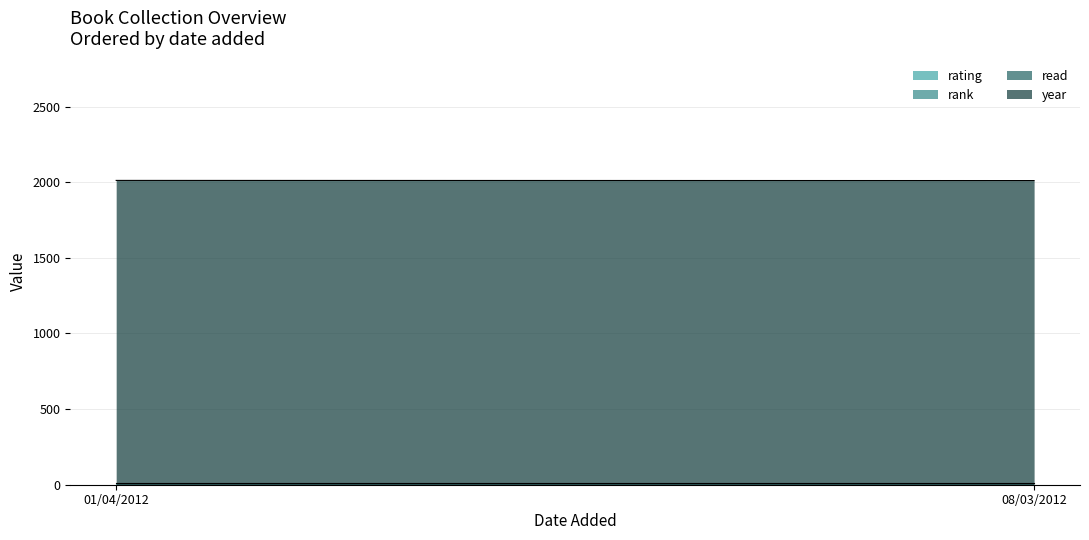

What are all the series names shown in the legend?

rating, rank, read, year